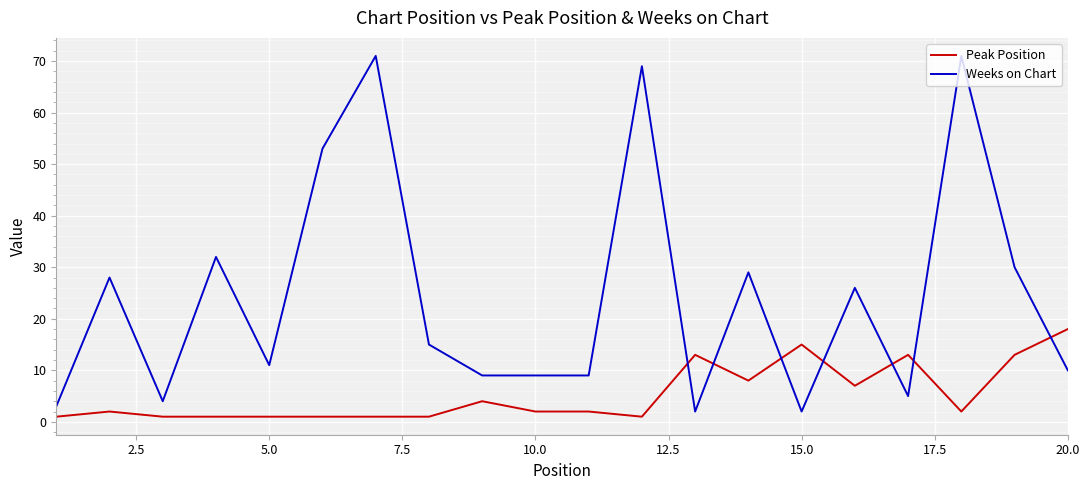

List the series in order of their peak value, highest first.

Weeks on Chart, Peak Position